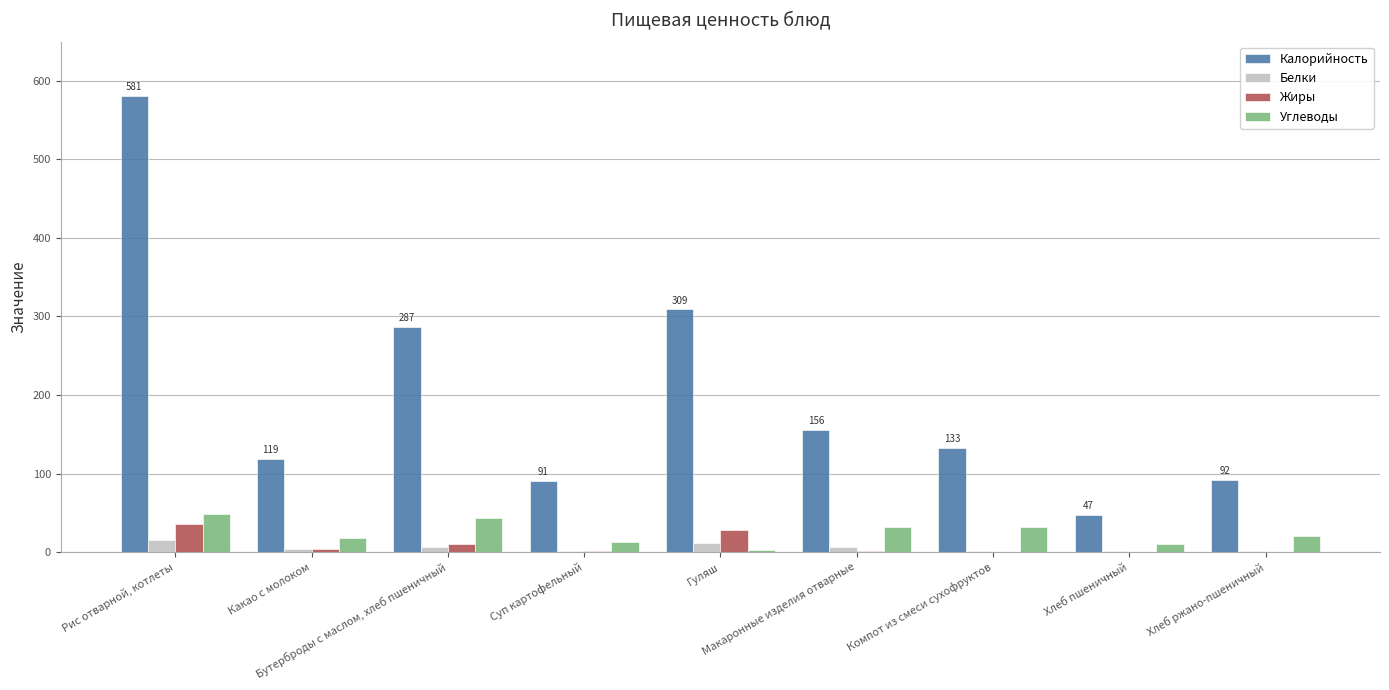

Which series has the largest total across all categories?

Калорийность